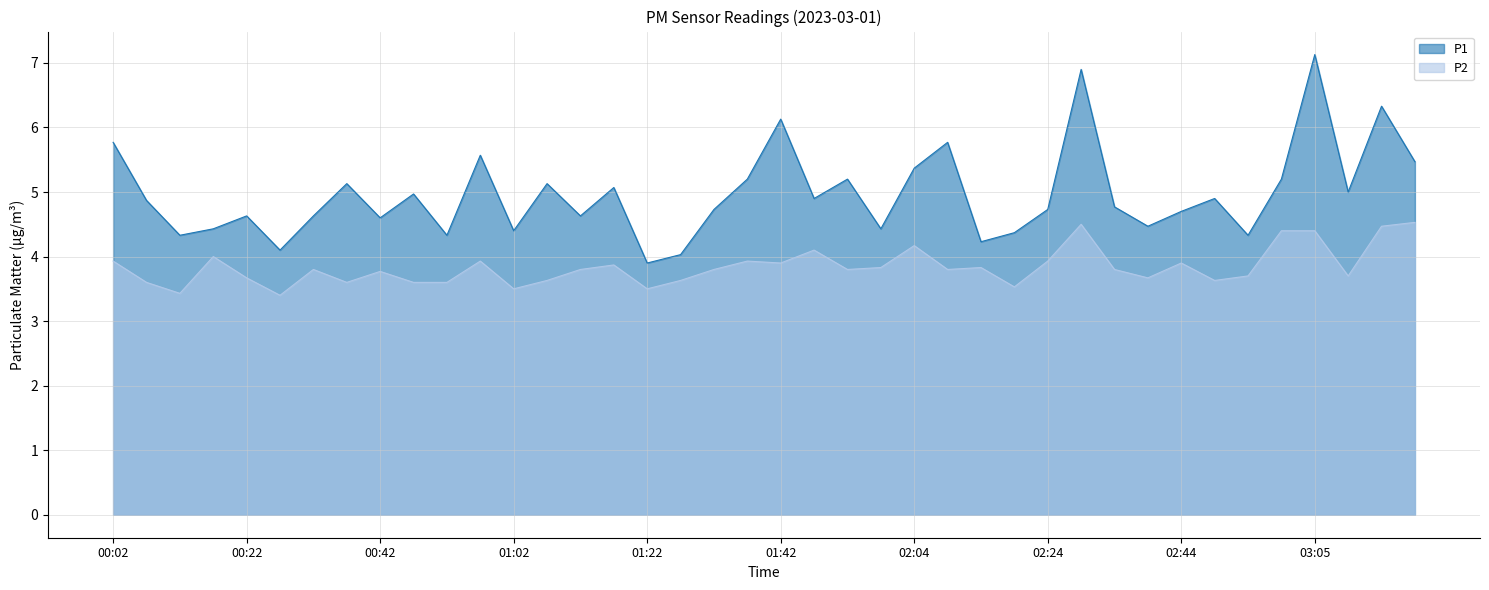

What is the difference between the second highest and second lowest values in the P2 series?

1.1